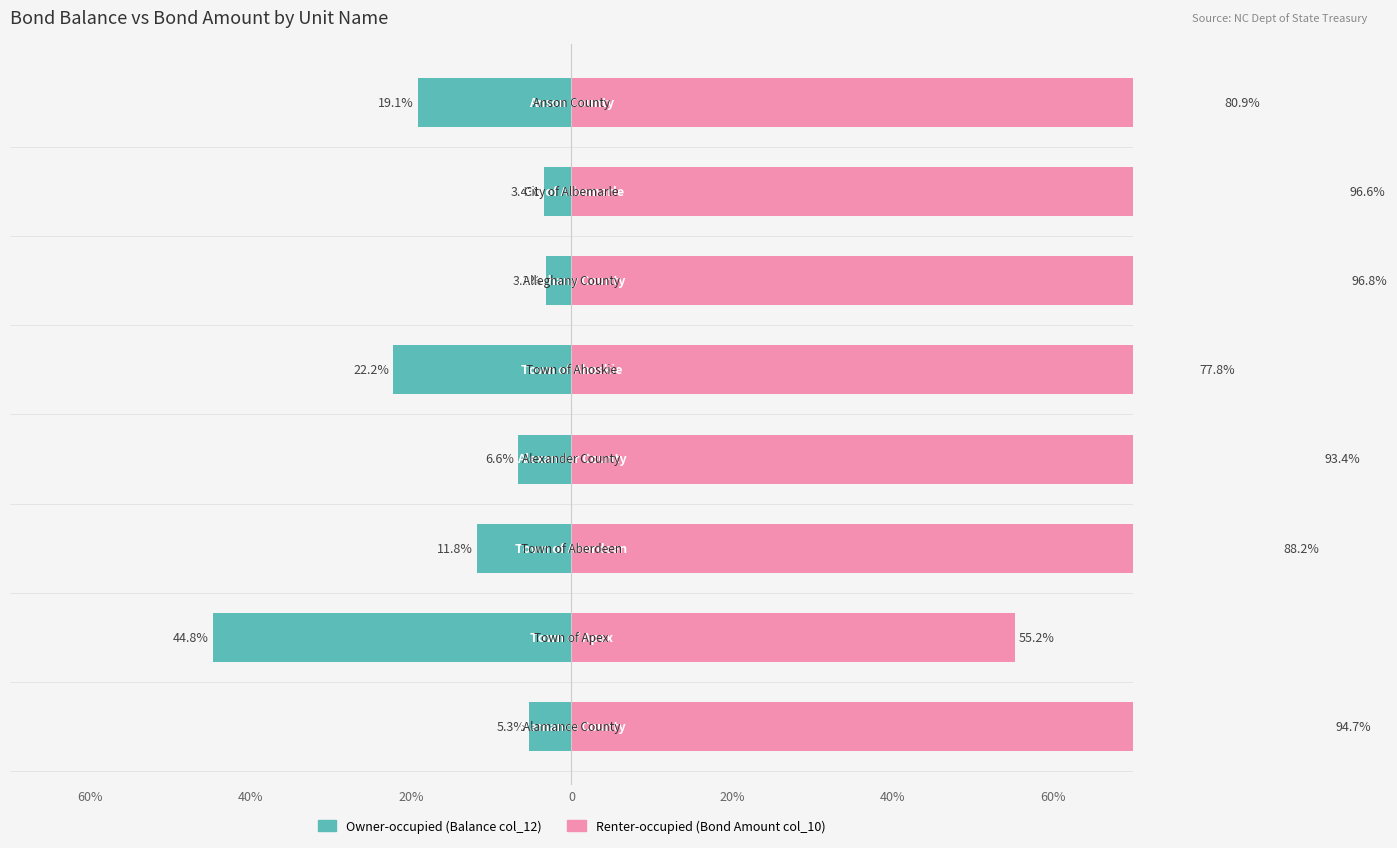

At how many categories does at least one series exceed 46?

8